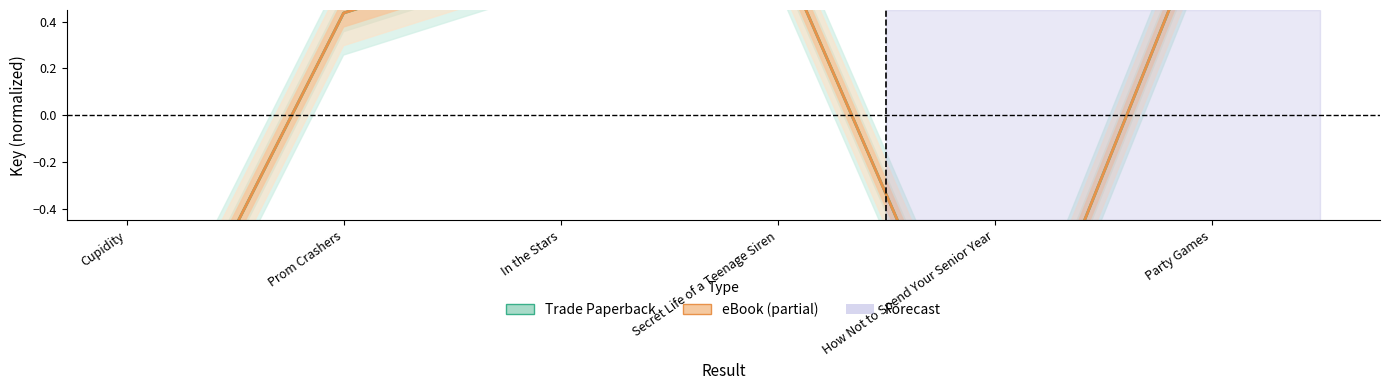

What is the minimum value for eBook?

-1.4